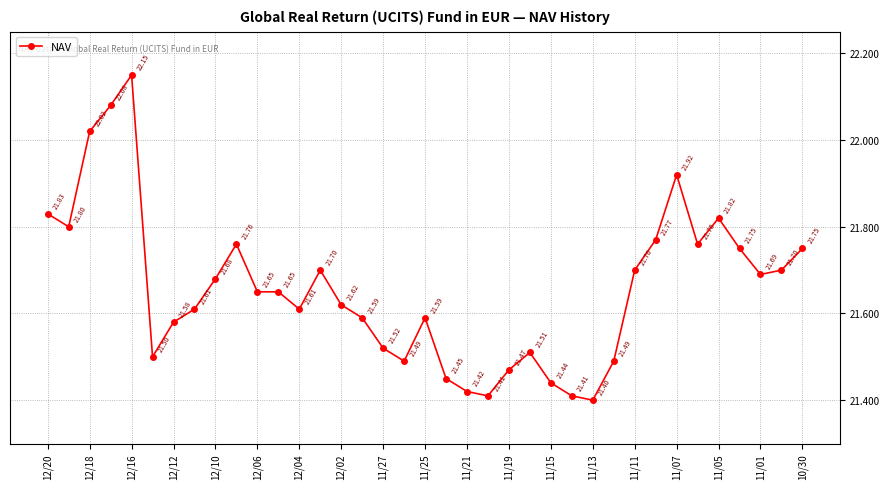

What is the difference between the second highest and second lowest values?

0.7